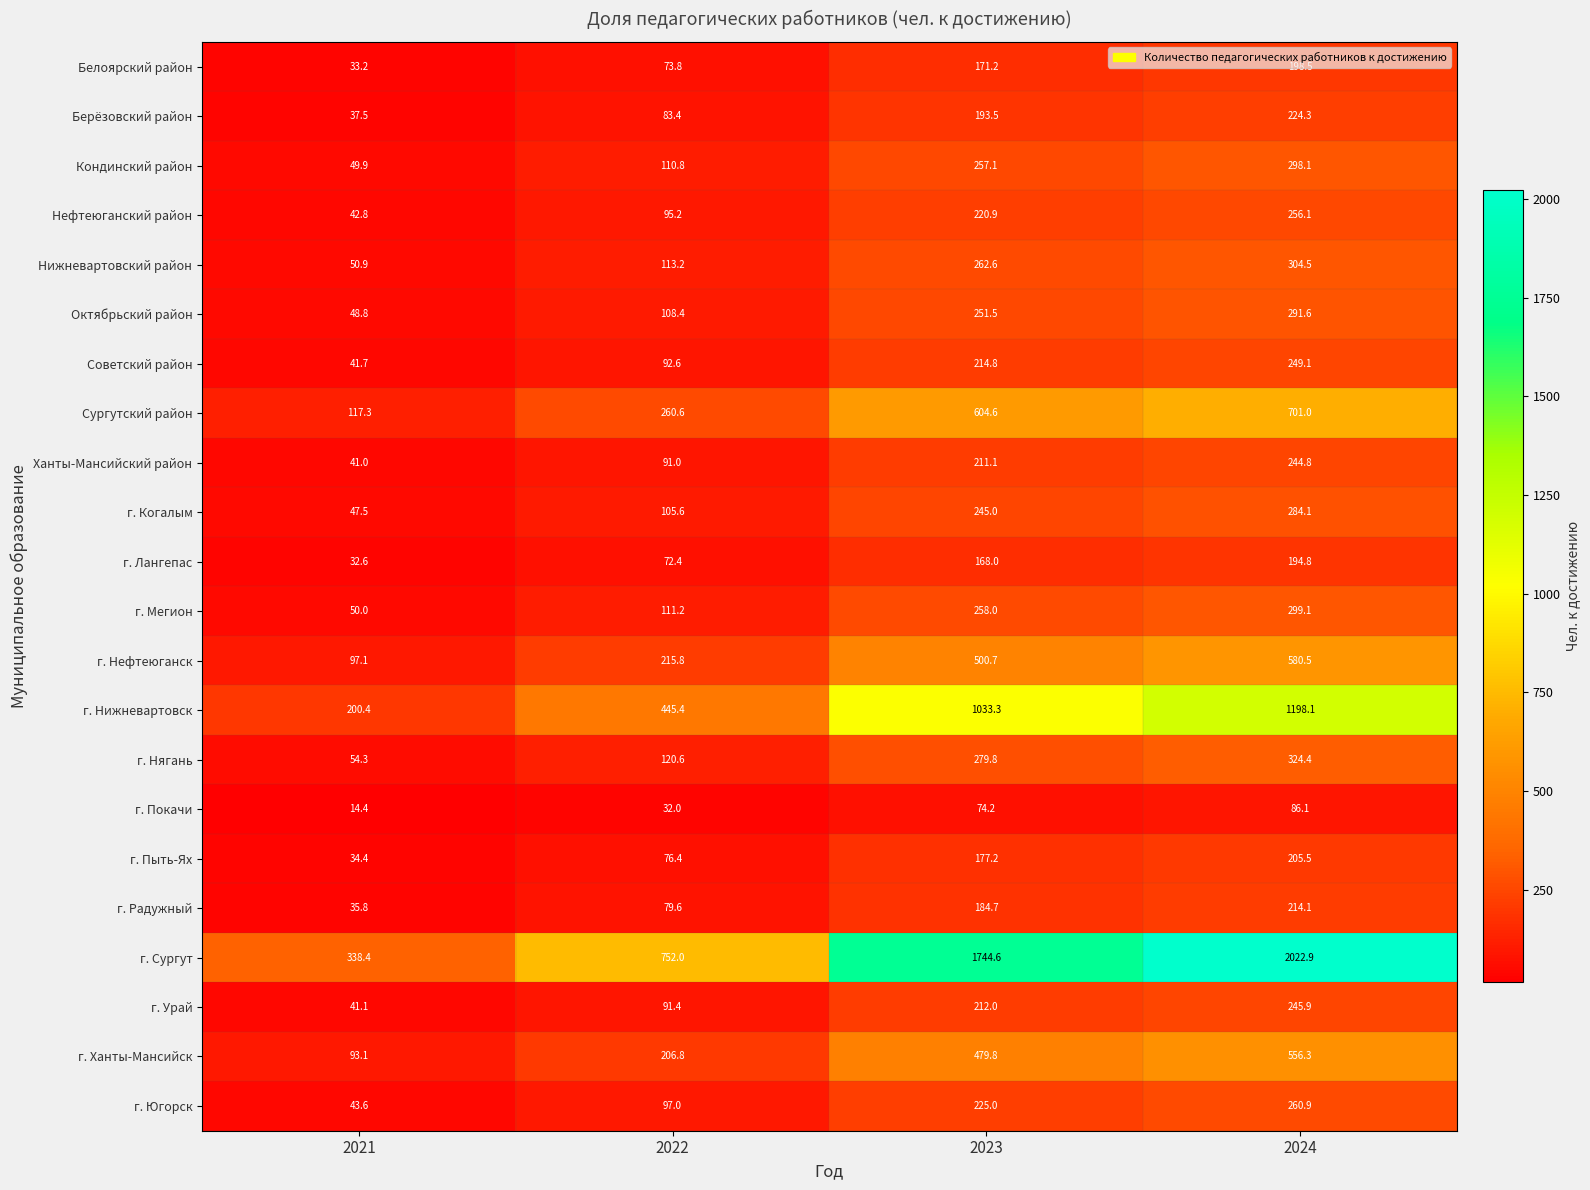

Which series changed the most between 2023 and 2024?

г. Сургут